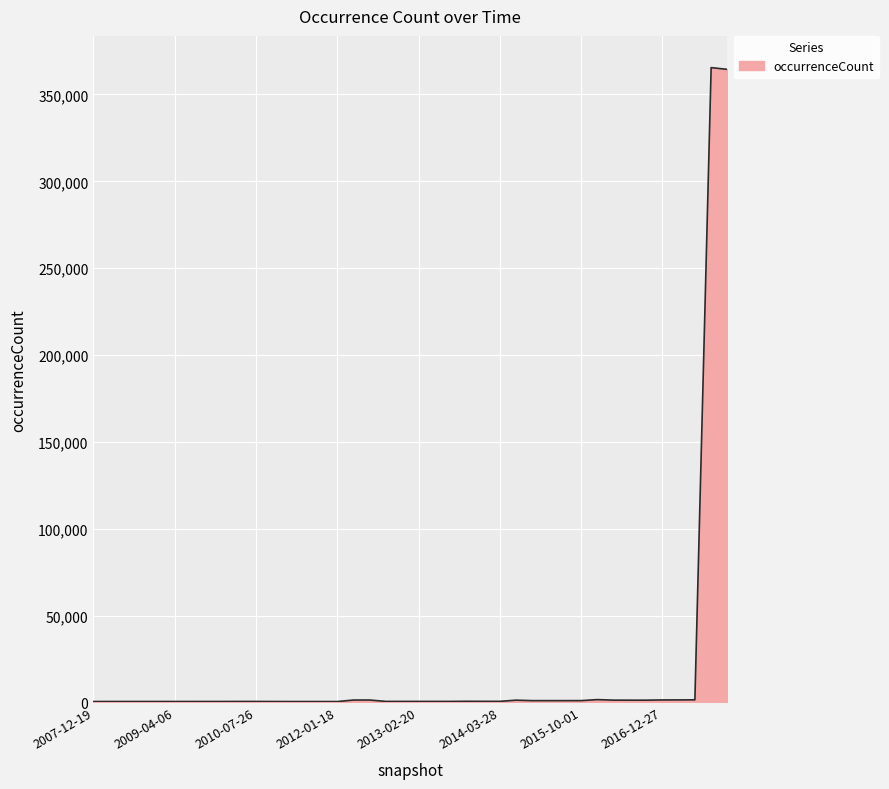

True or false: the data has more than 2 interior local peaks.

True